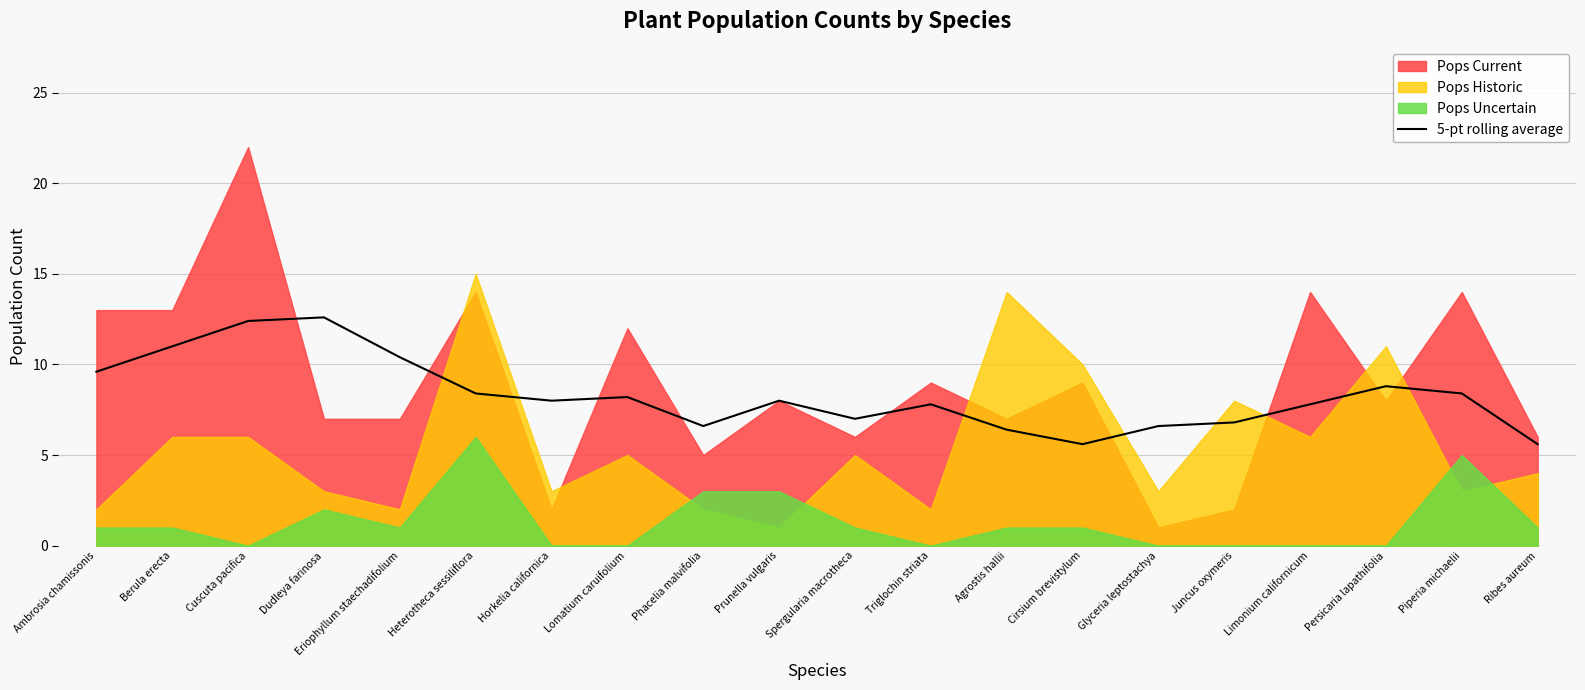

Reading left to right, list all the values displayed in this chart.

9.6	11.0	12.4	12.6	10.4	8.4	8.0	8.2	6.6	8.0	7.0	7.8	6.4	5.6	6.6	6.8	7.8	8.8	8.4	5.6